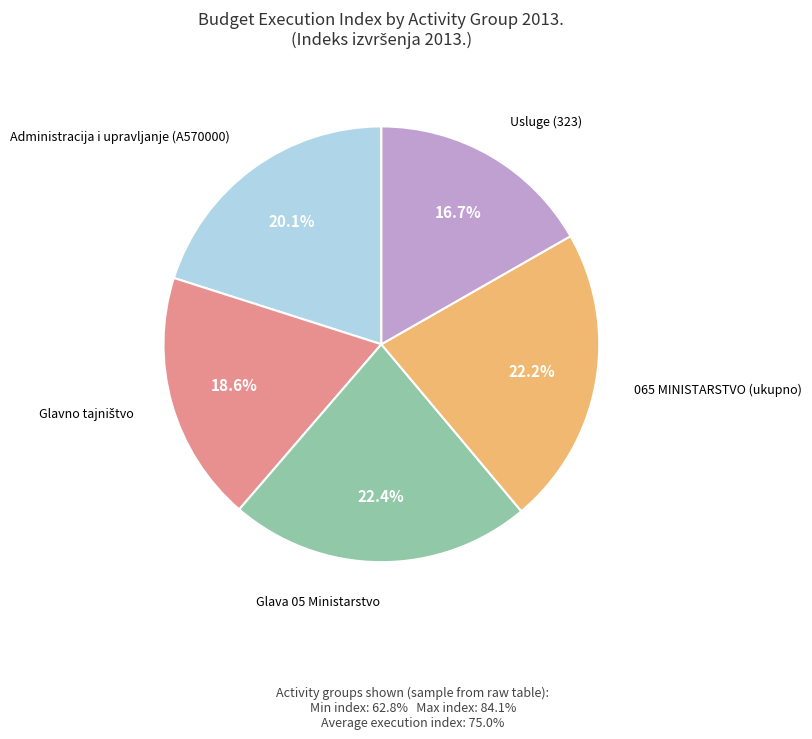

Is there any slice that represents more than half of the pie?

No